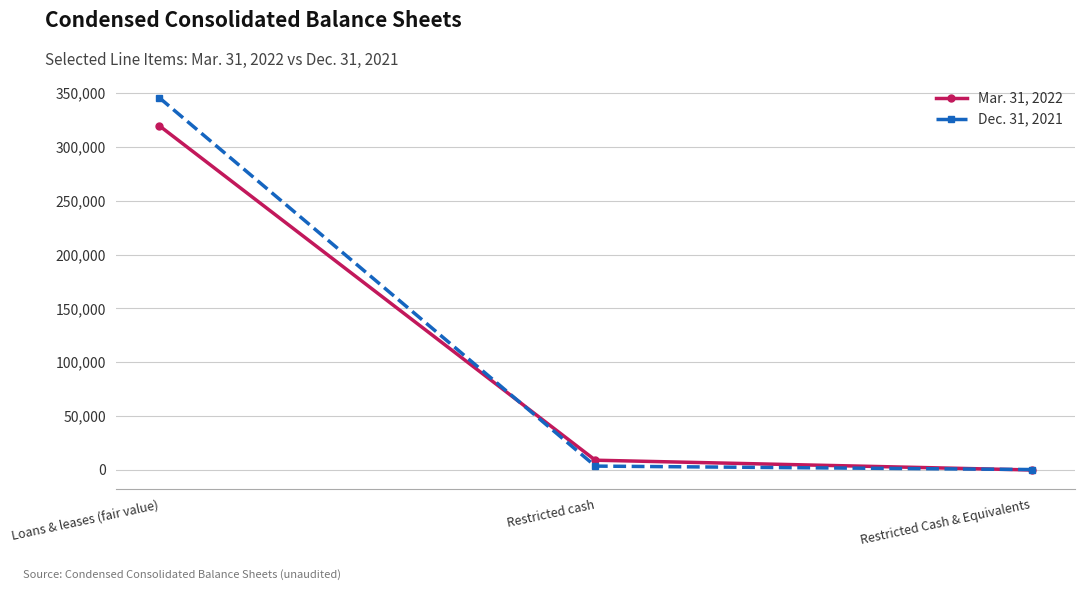

Is this an area chart (filled region under the line)?

No